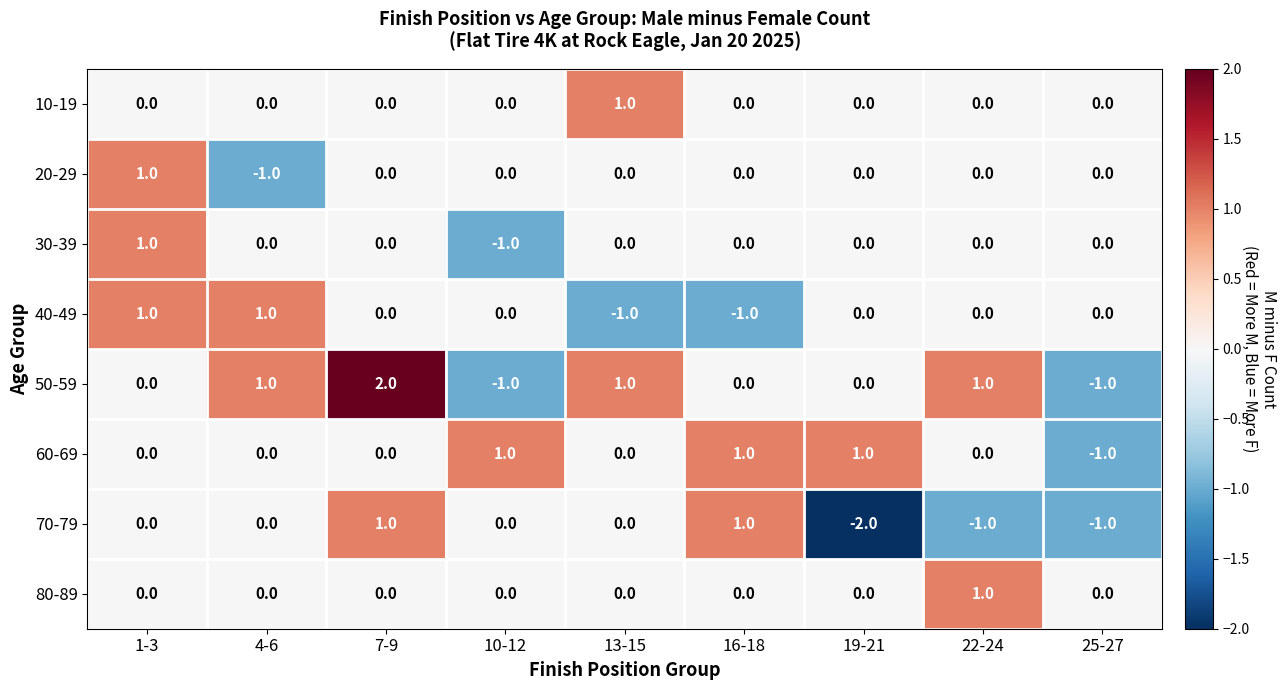

Which series has the widest spread of values?

50-59